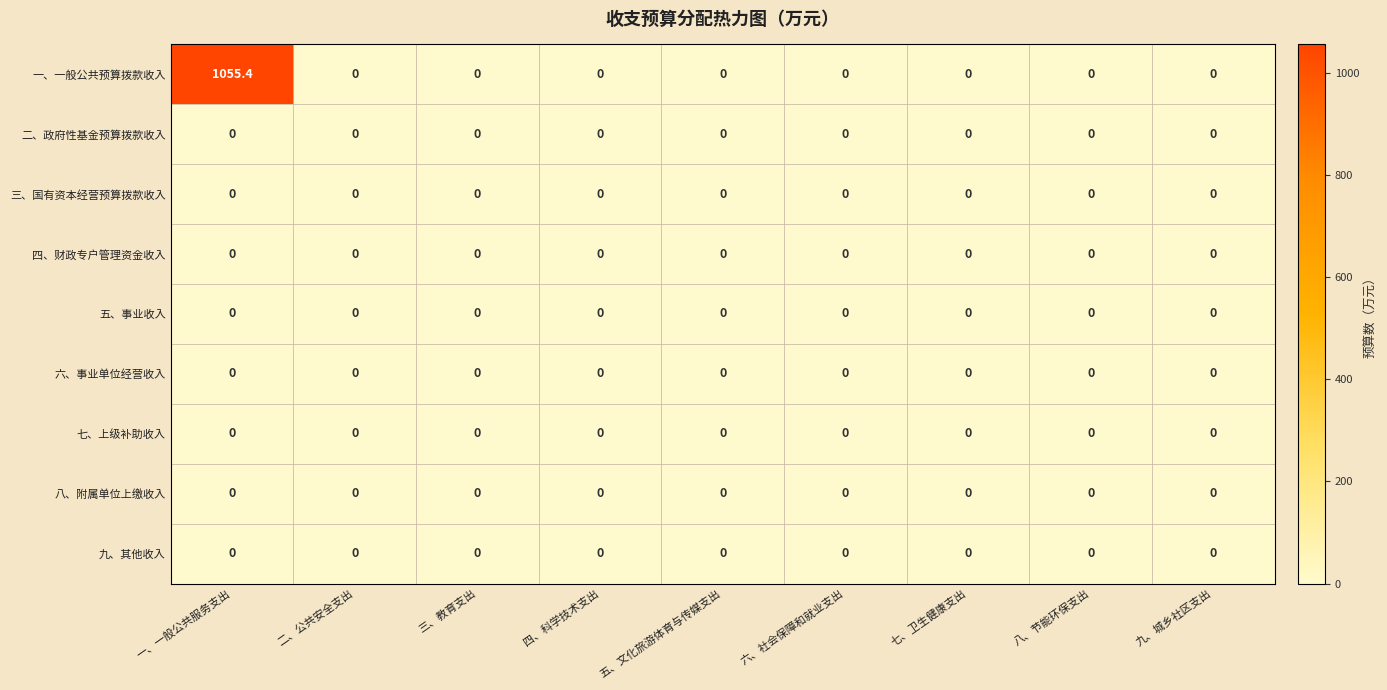

Which series has the widest spread of values?

一、一般公共预算拨款收入